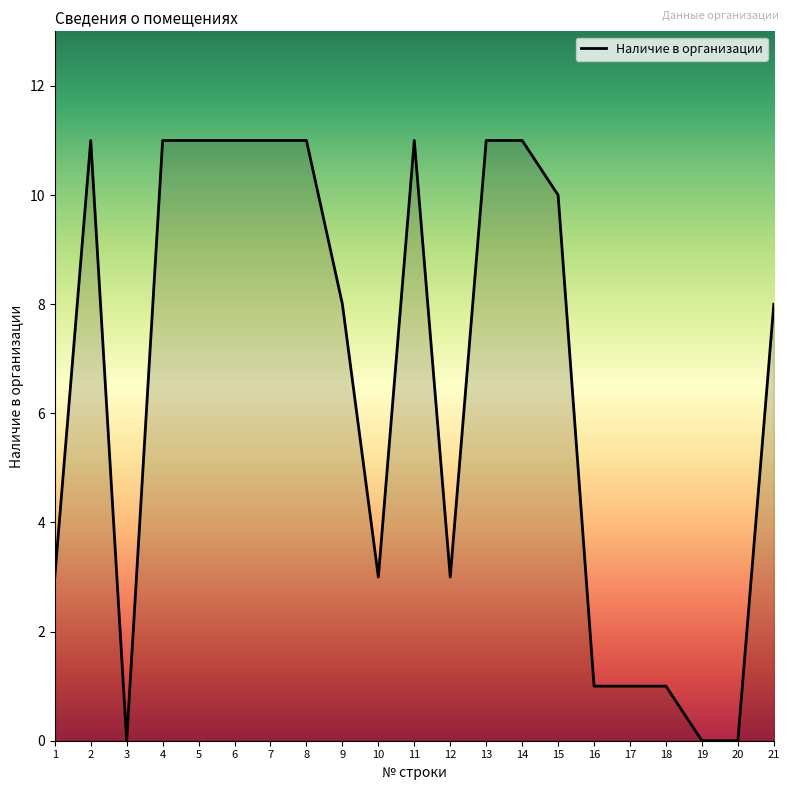

What is the sum of the values at 14 and 3?

11